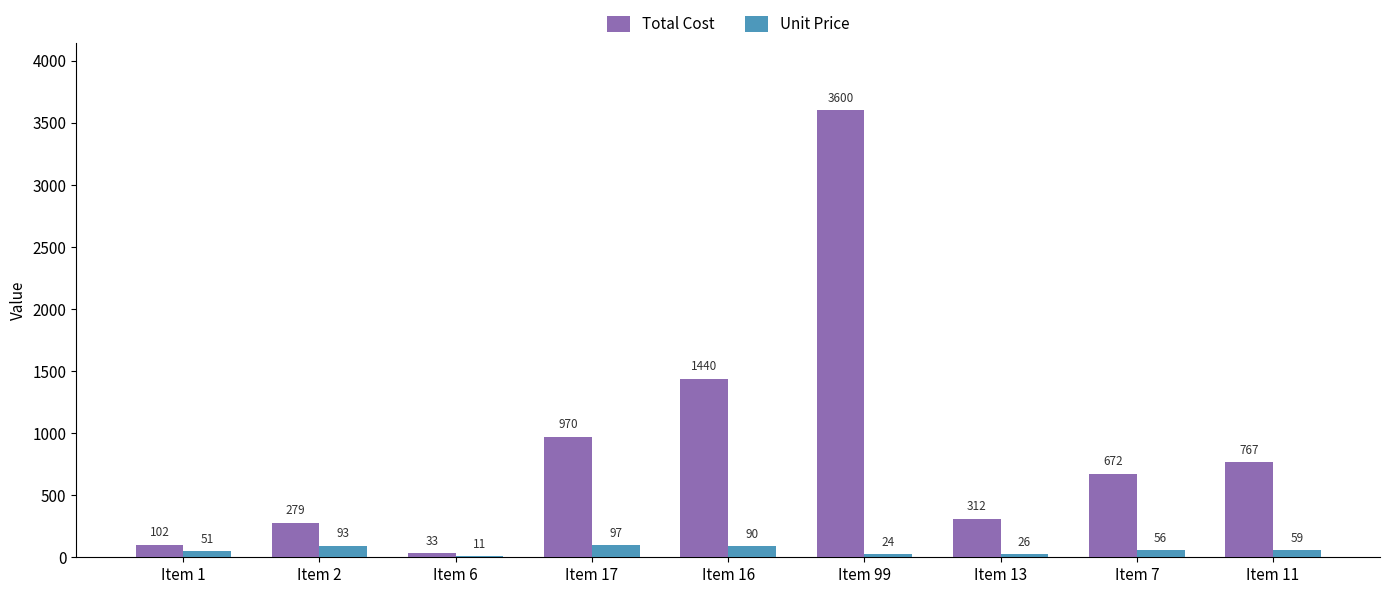

Are the bars grouped side by side (vs. stacked)?

Yes